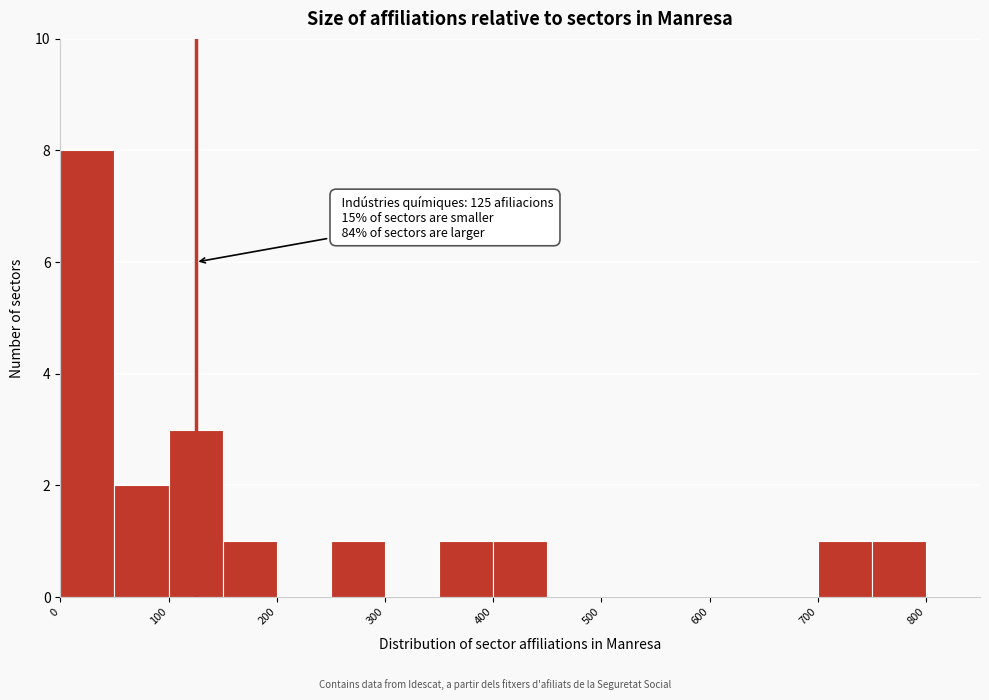

Which range on the x-axis has the tallest bar?

0 to 50